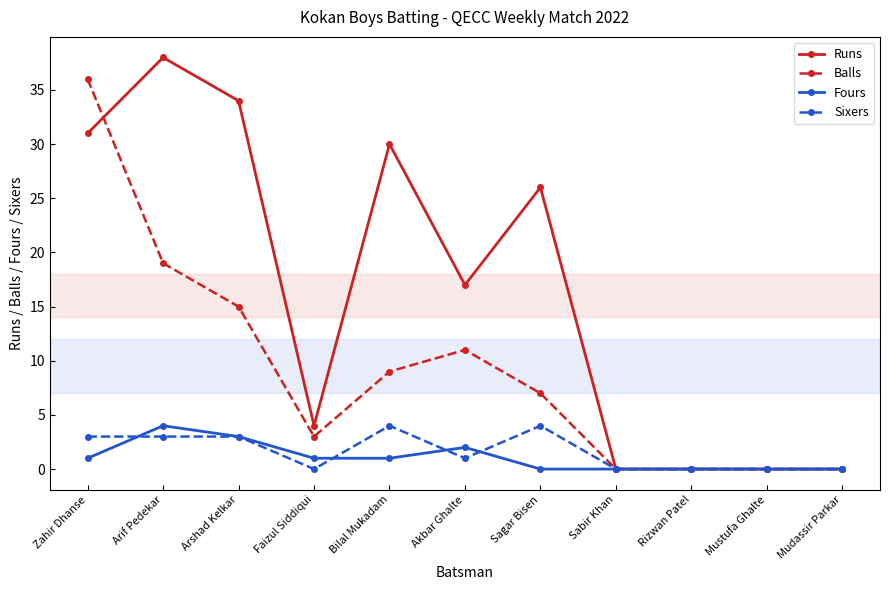

True or false: Fours has more than 0 points higher than both neighbors.

True